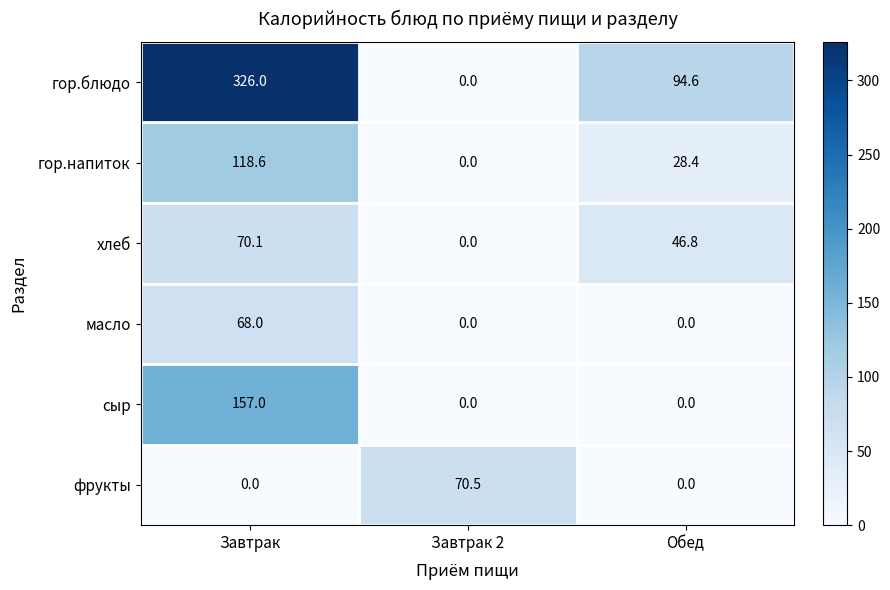

The value of гор.блюдо at Обед is 94.6. True or false?

True